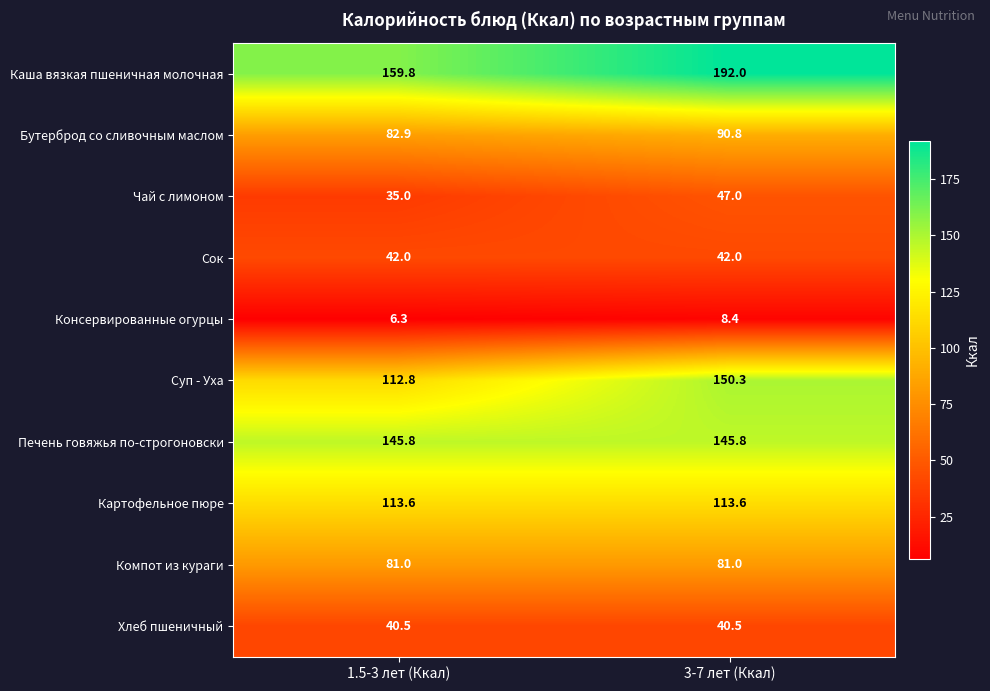

Which series changed the most between 1.5-3 лет (Ккал) and 3-7 лет (Ккал)?

Суп - Уха